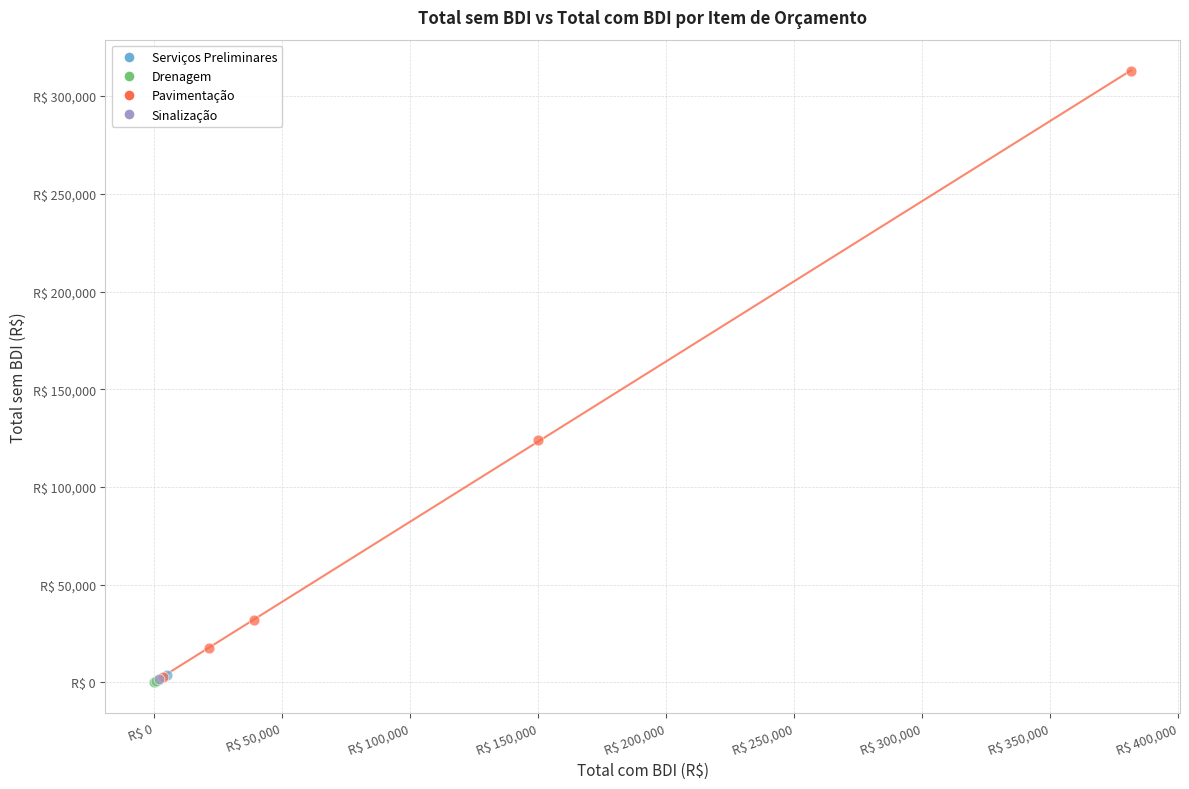

Which series reaches the maximum Y coordinate?

Pavimentação